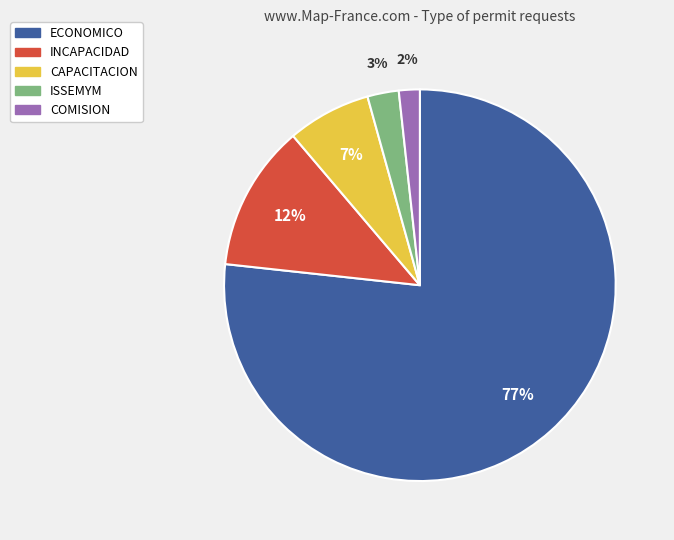

Which has a higher value, CAPACITACION or ECONOMICO?

ECONOMICO